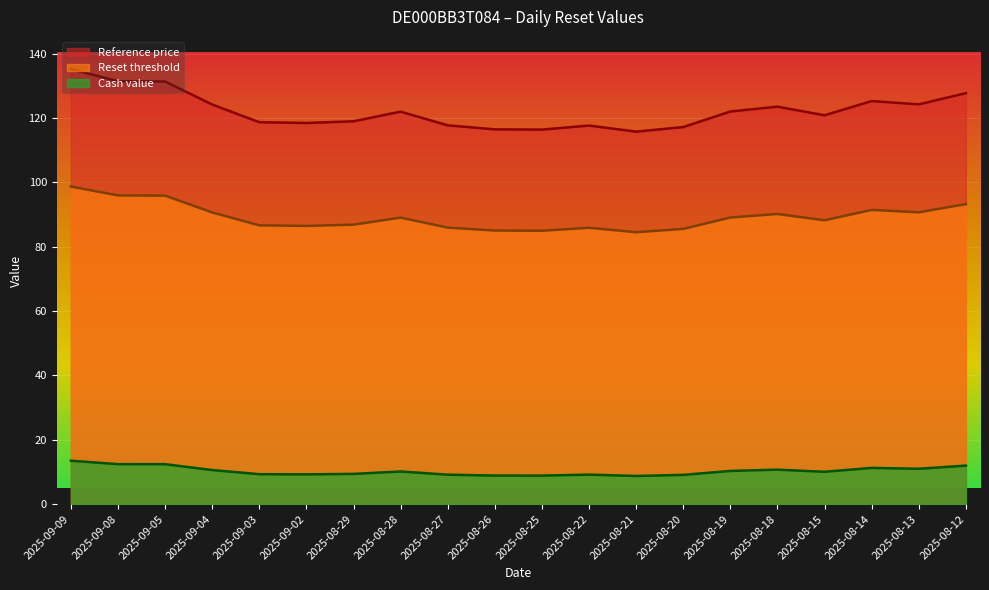

What value does the Reset threshold series have at 2025-09-02?

86.5